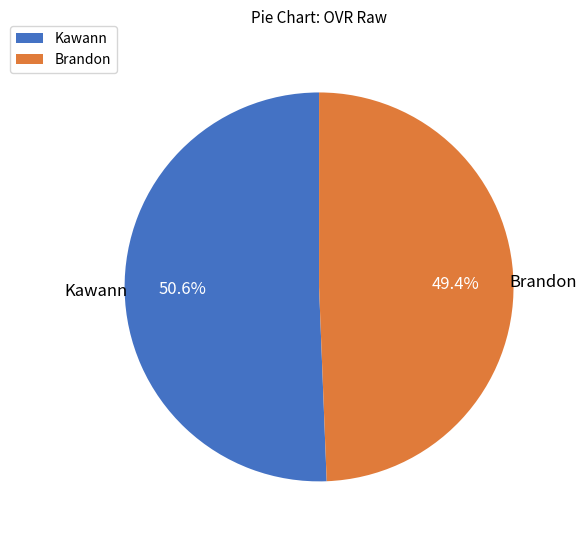

Rank the categories by value from lowest to highest.

Brandon, Kawann